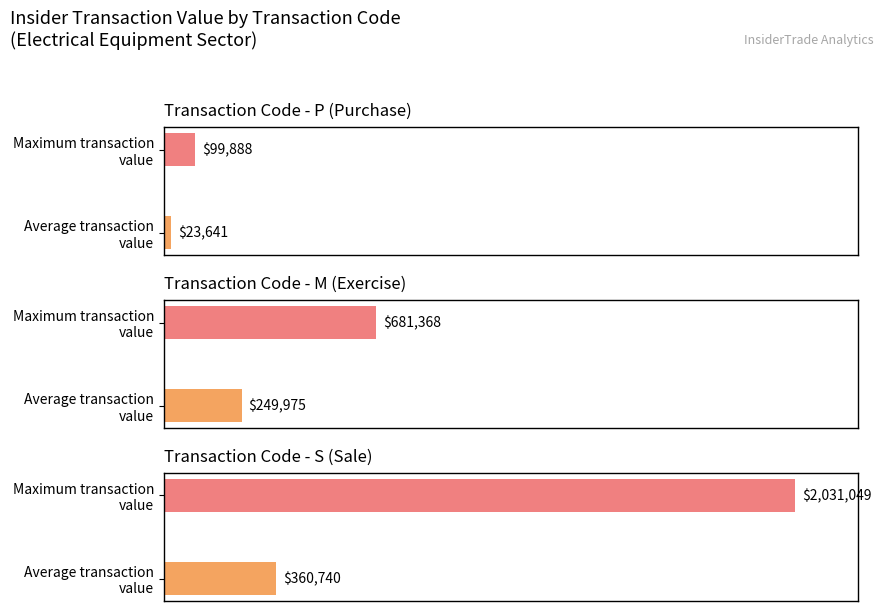

What is the label of the 5th bar from the right?

S